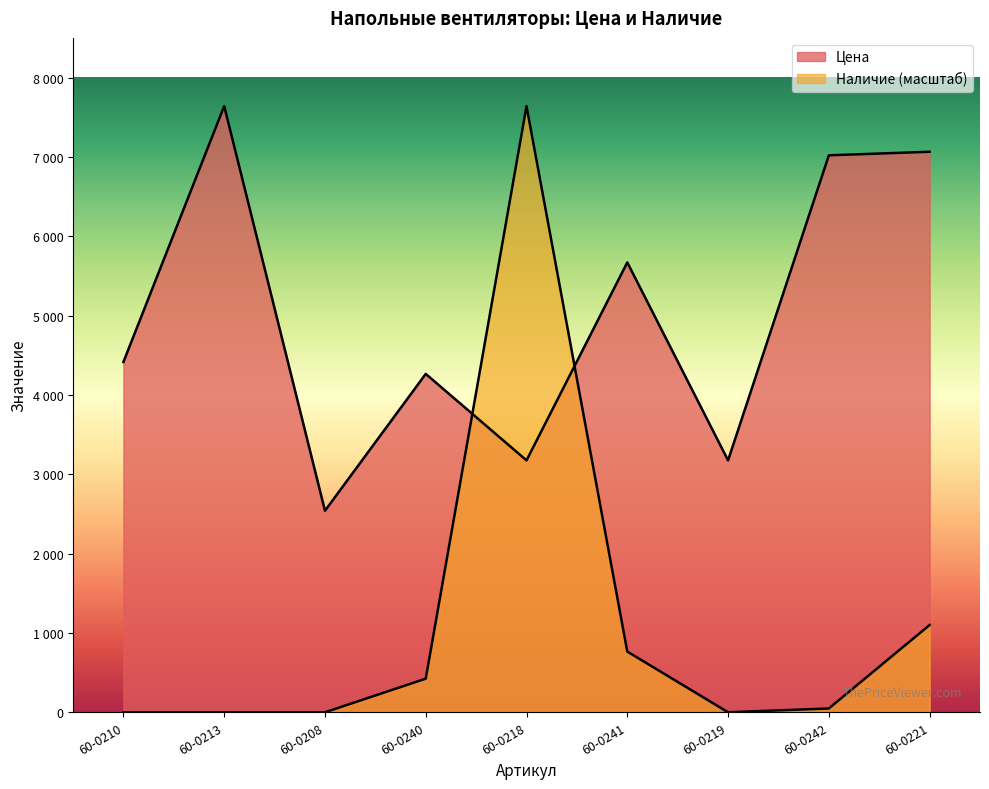

At how many categories does at least one series exceed 5002?

5